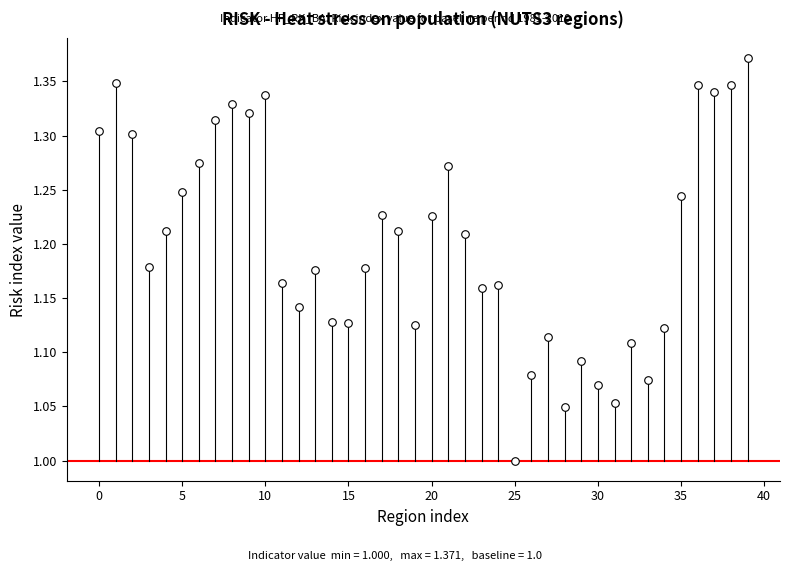

What is the range of Y values (max minus min)?

0.4